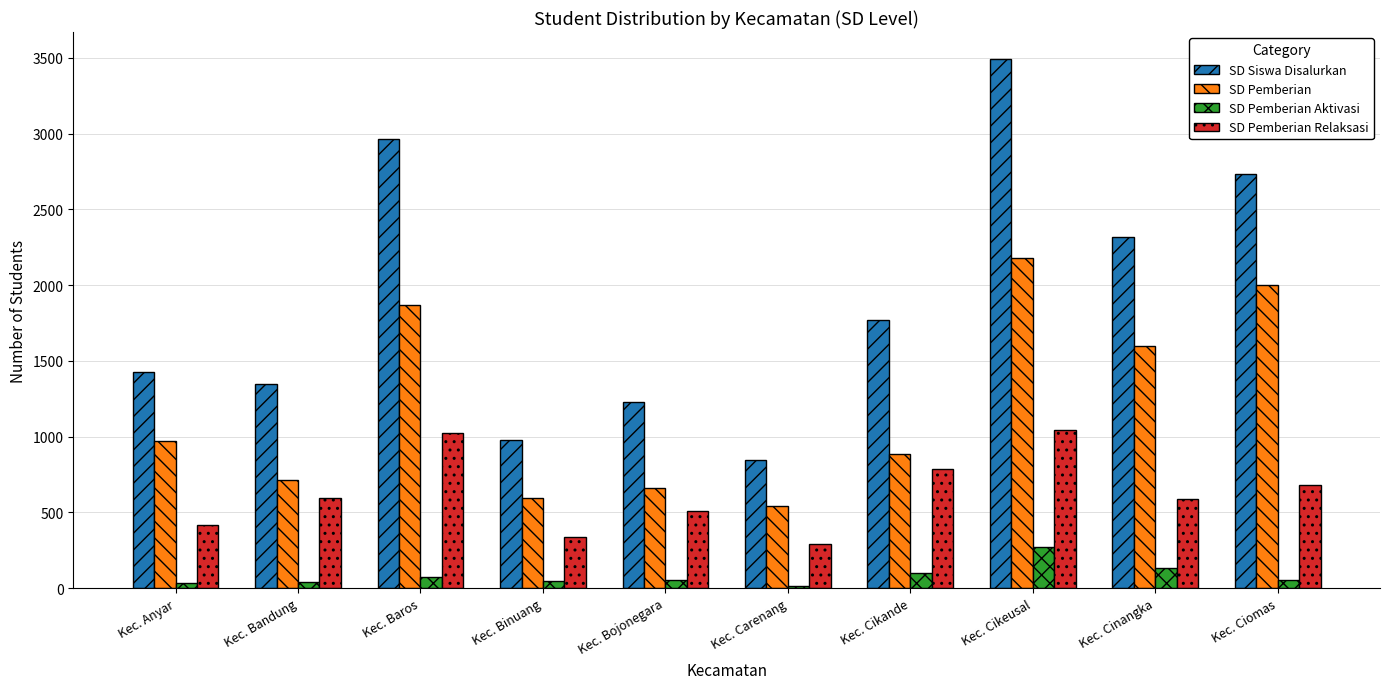

At how many categories does at least one series exceed 2101?

4